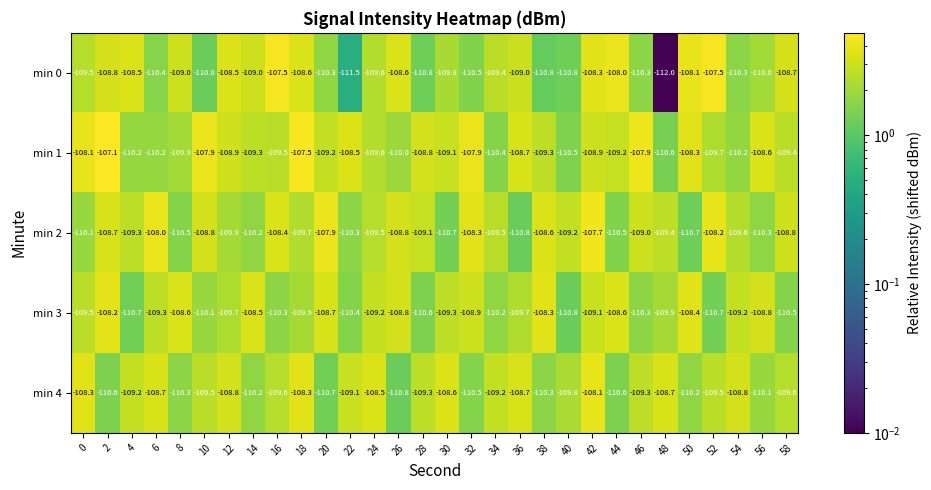

True or false: min 3 has a value of -72.4 at 34.

False